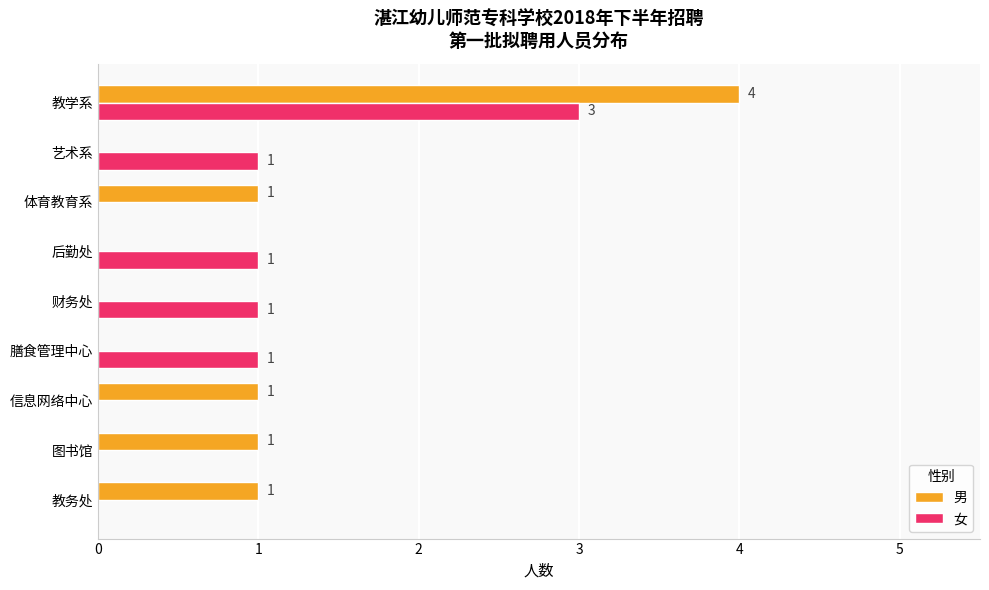

At which category is the sum across all series the highest?

教学系